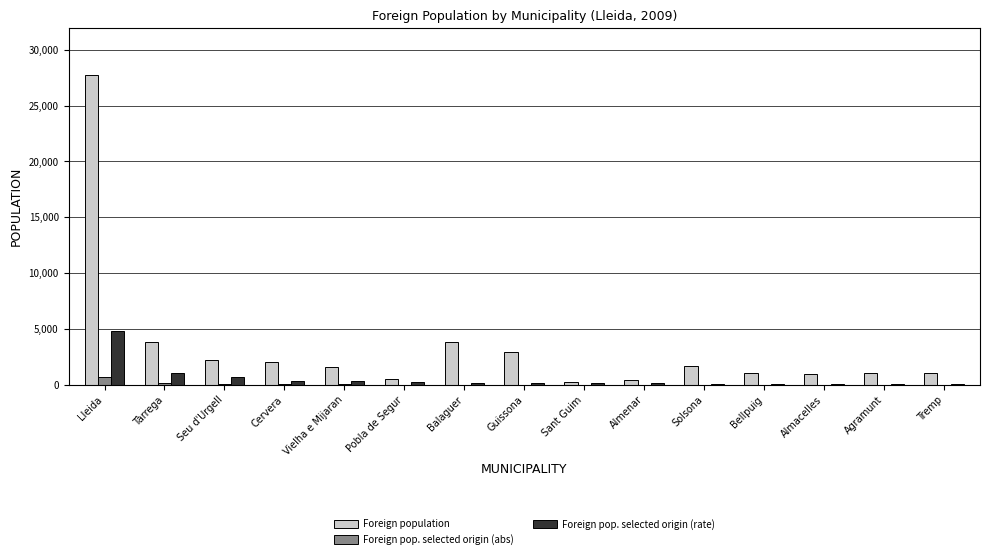

Is it true that Foreign population equals 27753 at Lleida?

True